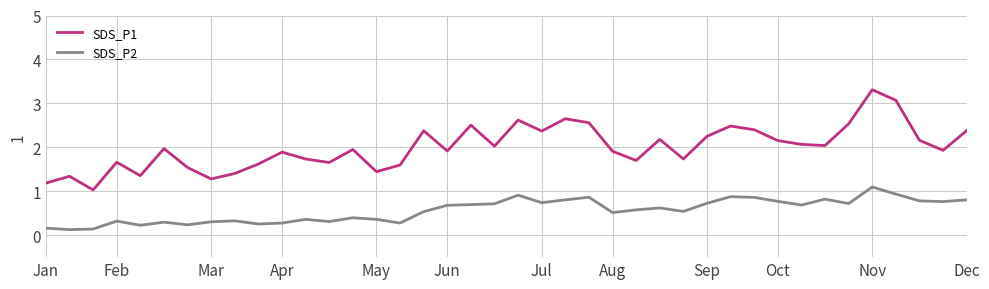

True or false: SDS_P1 and SDS_P2 cross at least once.

False